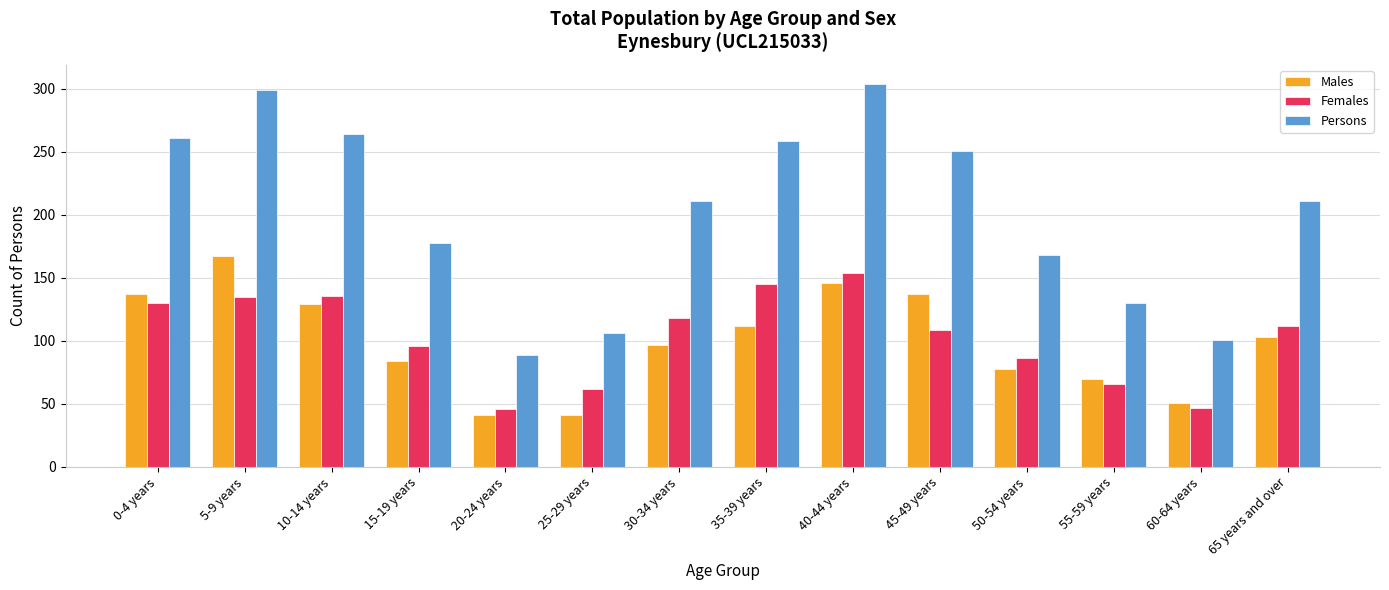

What is the difference between the Females values at 60-64 years and 65 years and over?

65